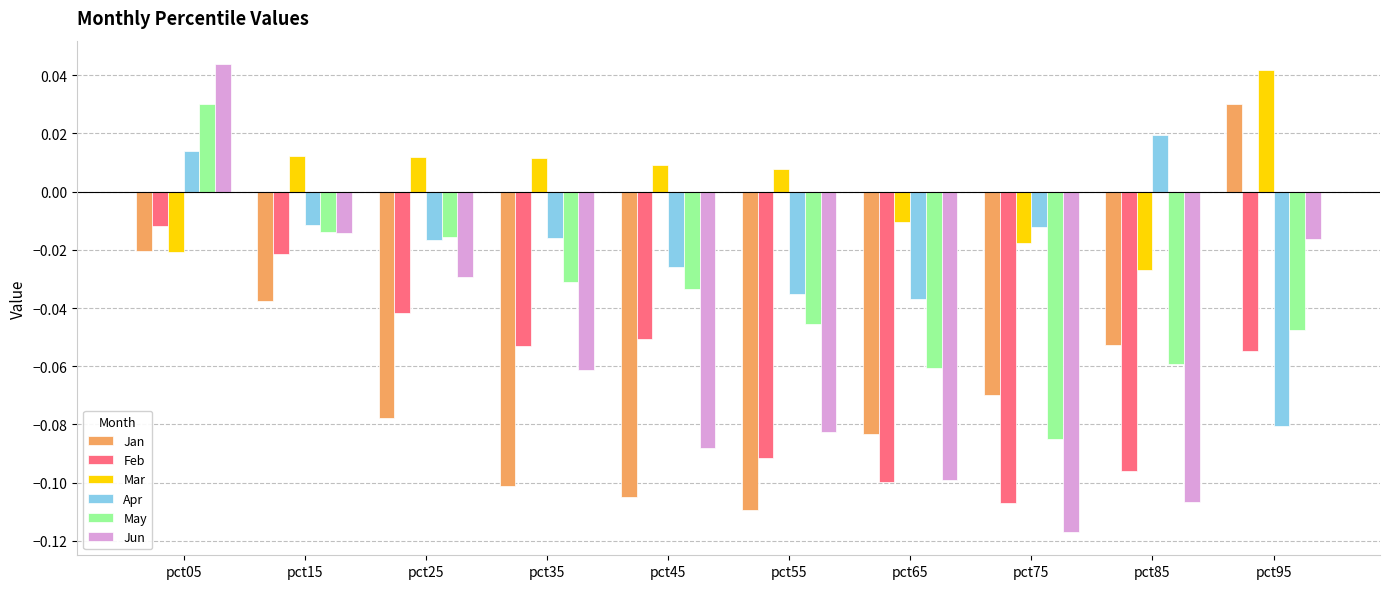

List the labels in order of May value, smallest first.

pct75, pct65, pct85, pct95, pct55, pct45, pct35, pct25, pct15, pct05